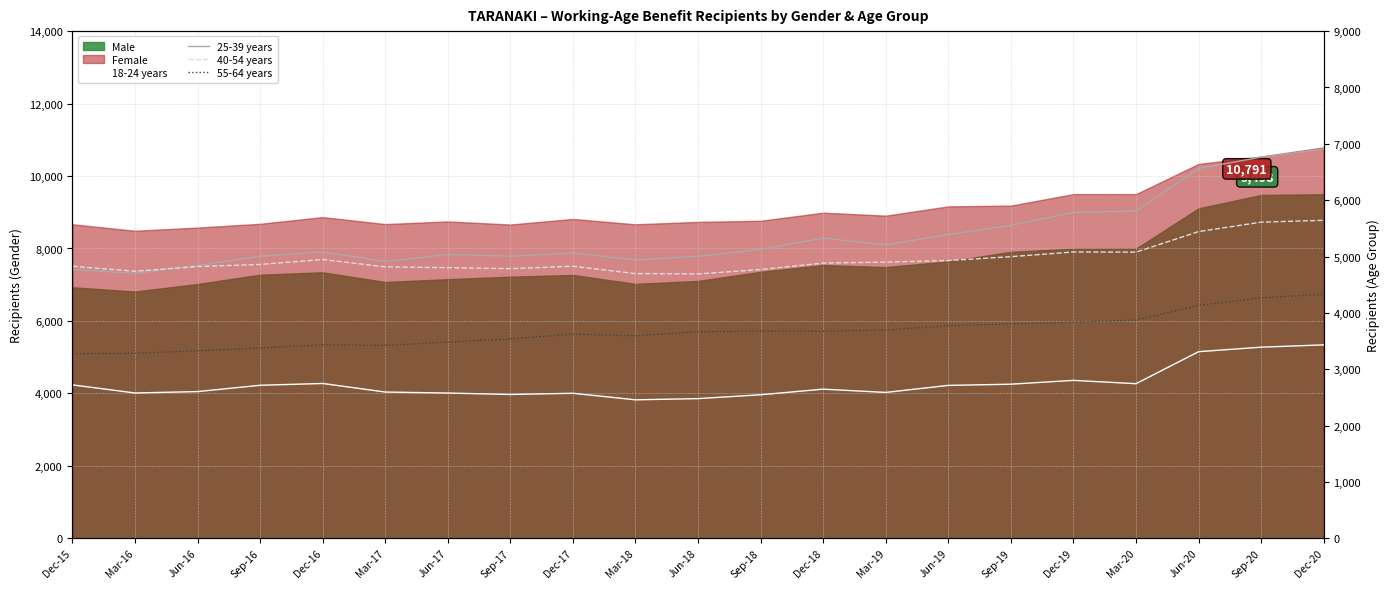

Rank the series at Sep-20 from lowest to highest value.

18-24 years, 55-64 years, 40-54 years, 25-39 years